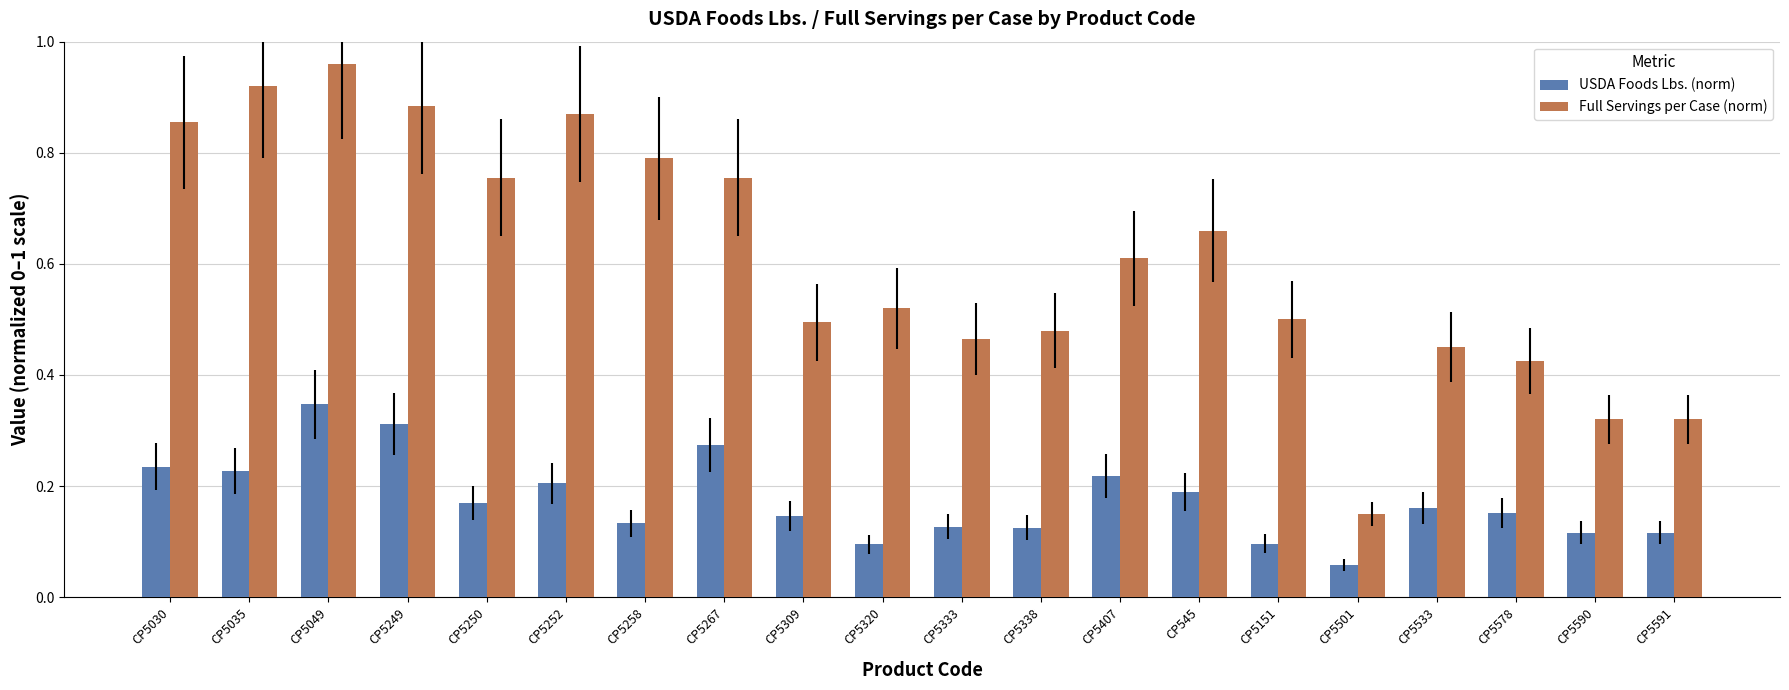

Rank the series by their maximum value, from highest to lowest.

Full Servings per Case (norm), USDA Foods Lbs. (norm)